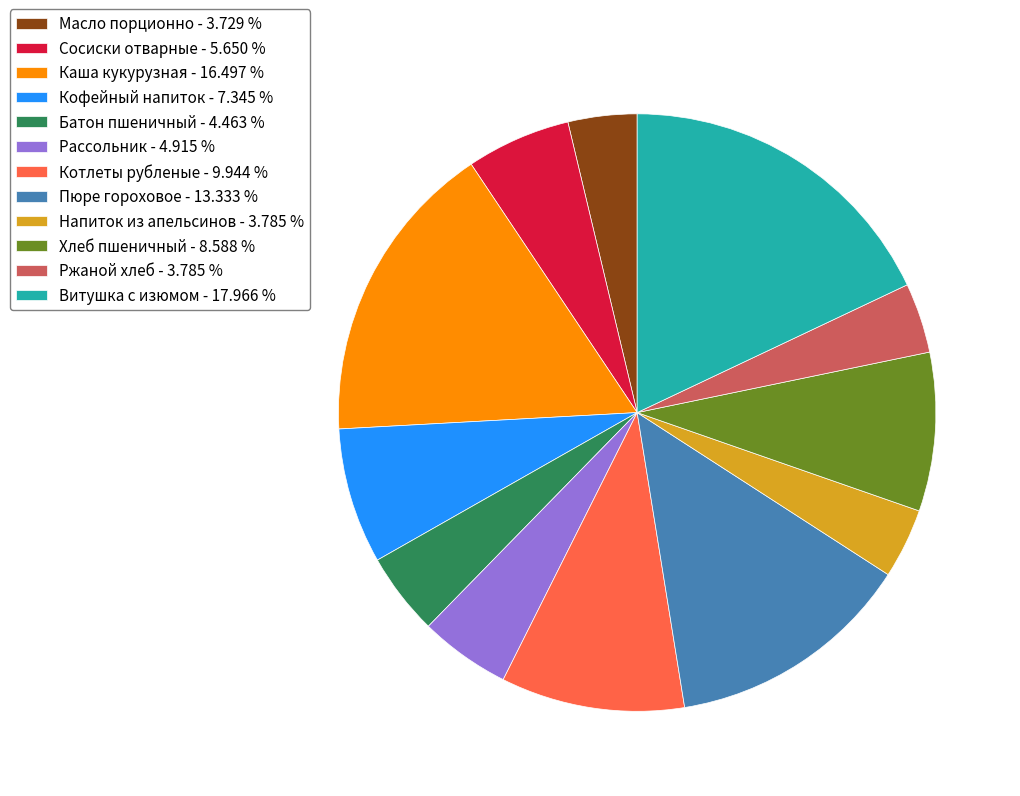

Does any single category account for the majority?

No